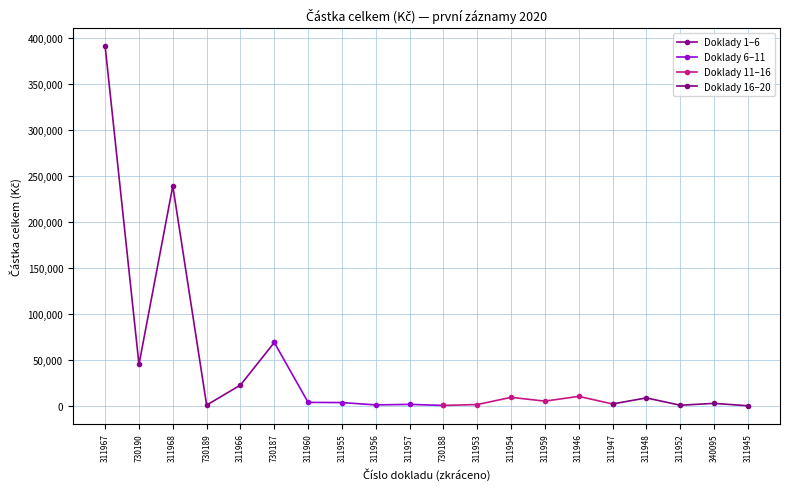

What position from the left is 340095?

19